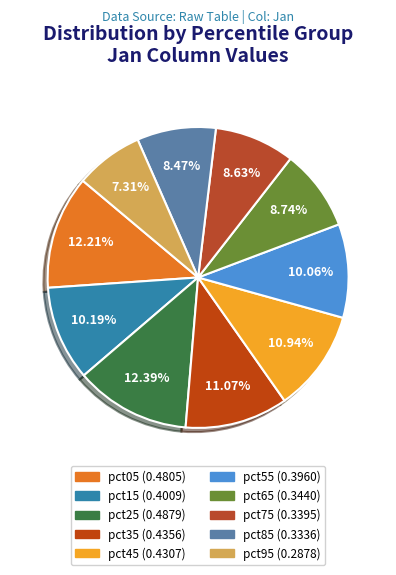

Is it true that pct25 is 12% of the pie?

True